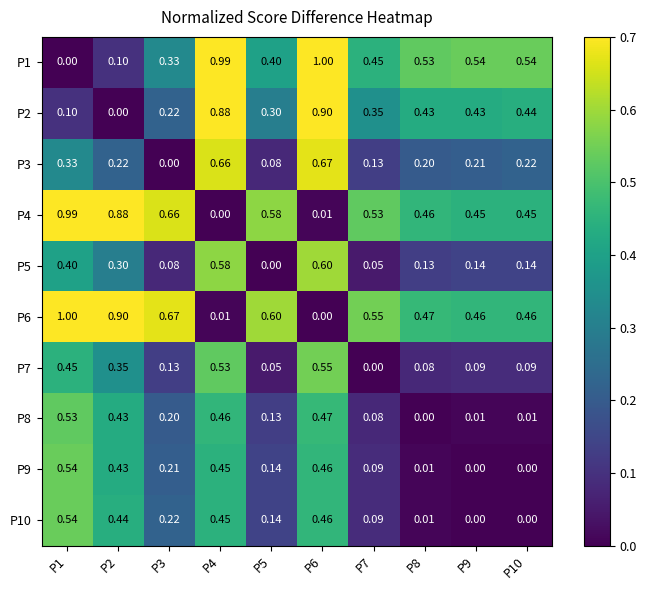

Is the value of P8 at P4 greater than the value of P2 at P2?

Yes